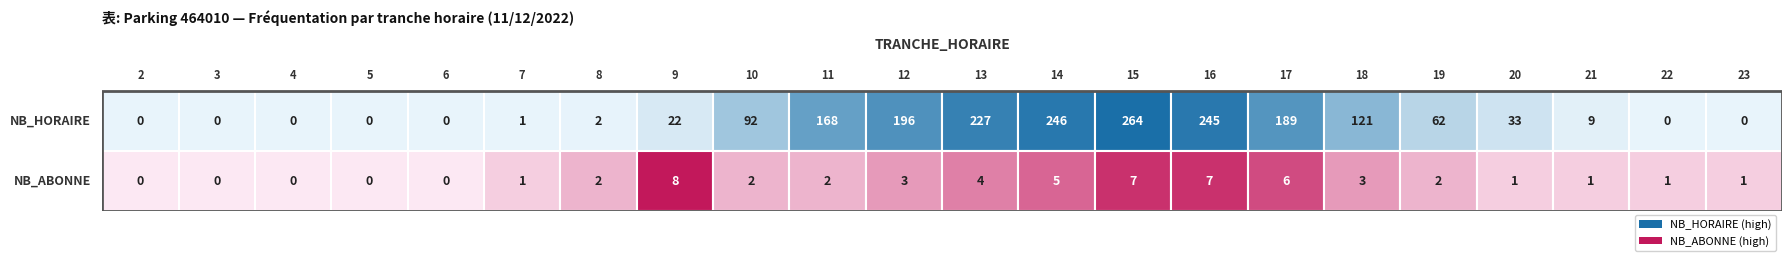

Is the value of 18 at 0 greater than the value of 16 at 0?

No